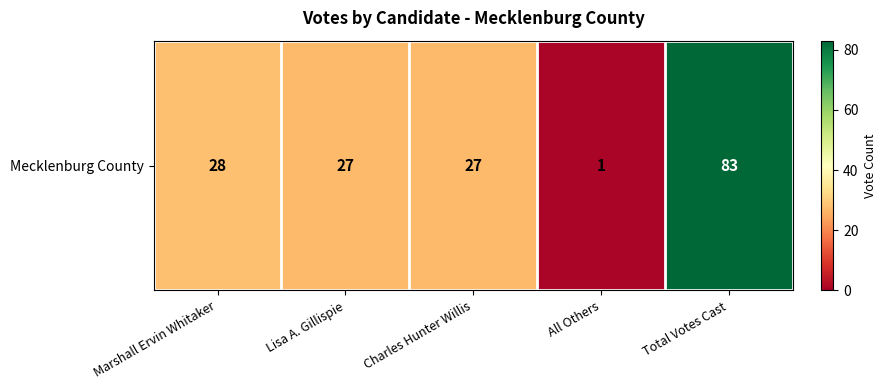

Which label corresponds to the smallest value in the chart?

All Others